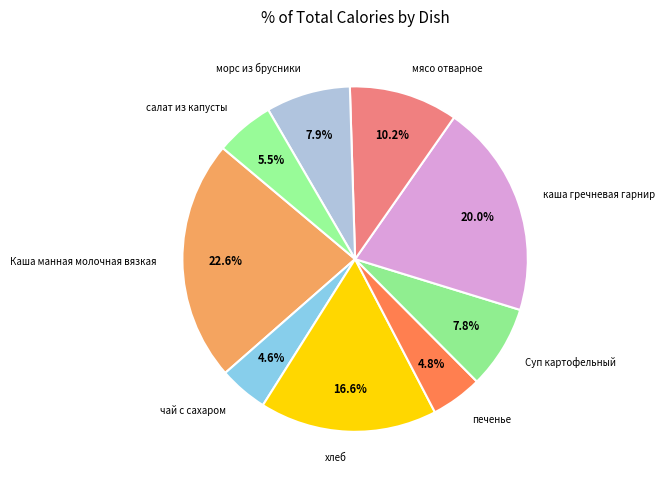

To the nearest percent, what is the combined percentage of мясо отварное and салат из капусты?

16%